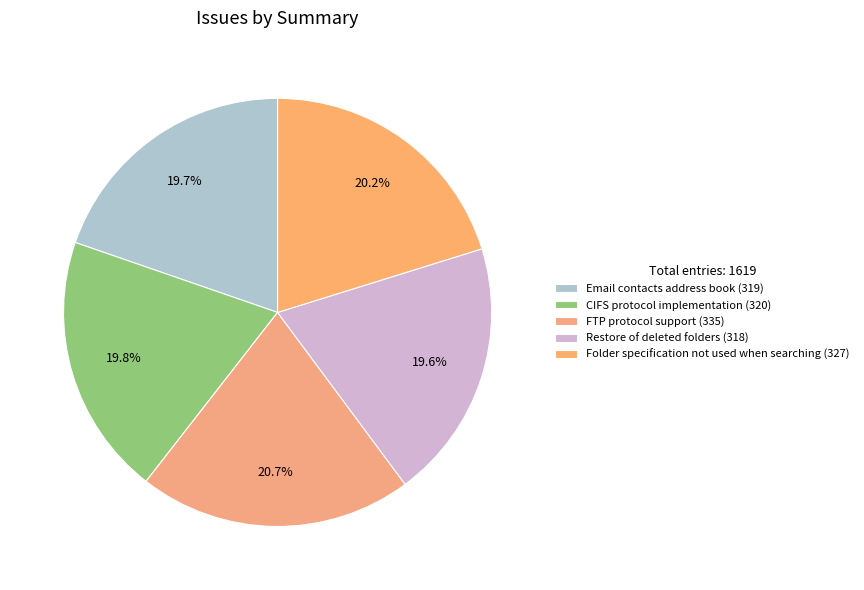

To the nearest percent, what portion does FTP protocol support represent?

21%